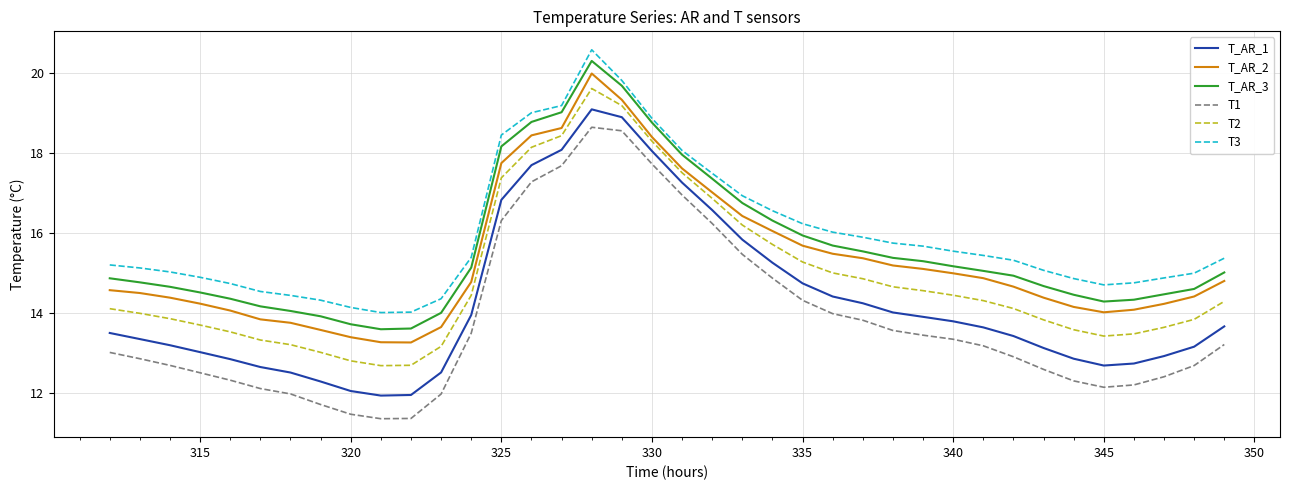

What is the highest value of the T2 series?

19.6